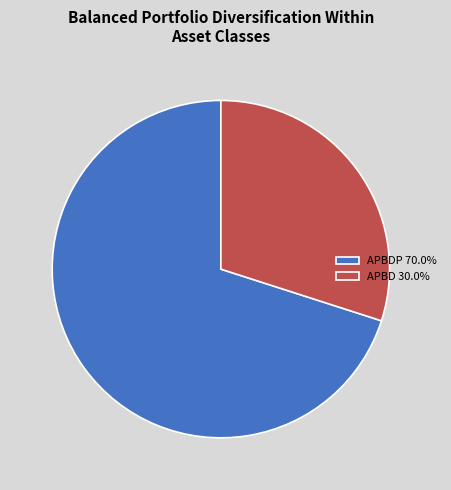

What is the ratio of the value at APBDP 70.0% to the value at APBD 30.0%?

2.3